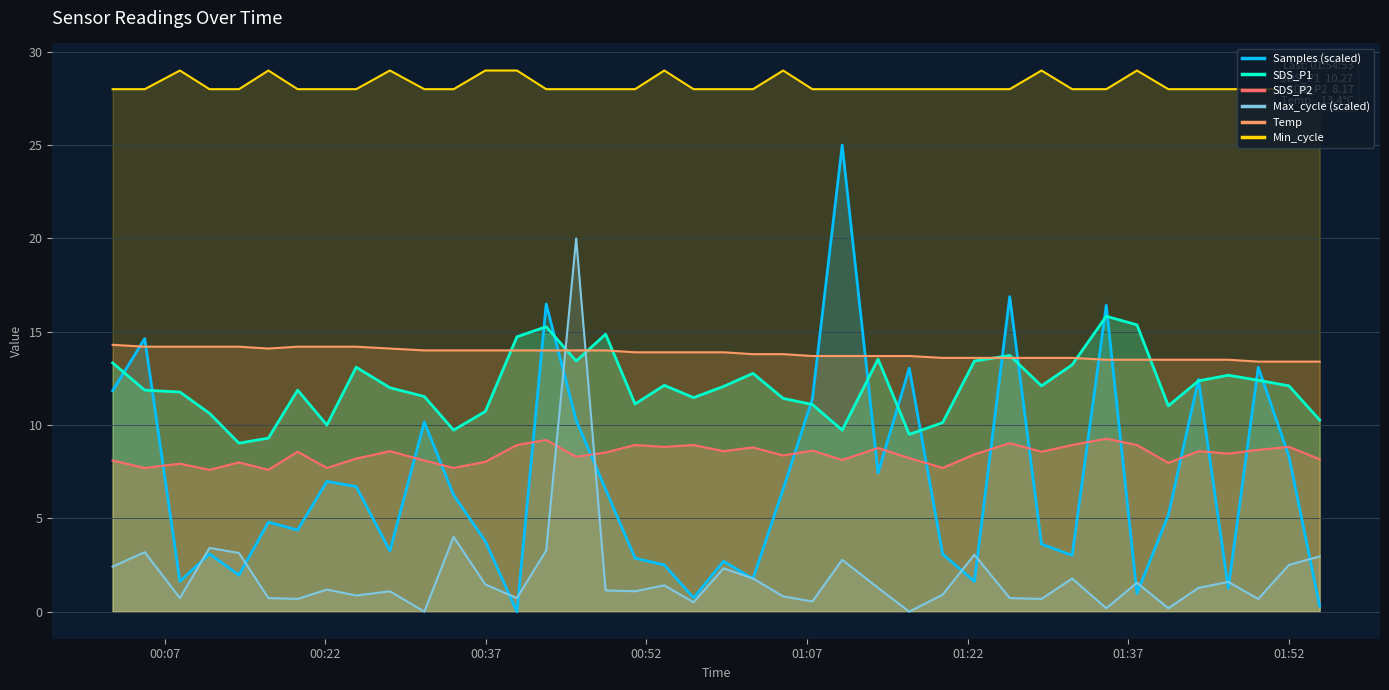

List the series in order of their peak value, lowest first.

SDS_P2, Temp, SDS_P1, Max_cycle (scaled), Samples (scaled), Min_cycle